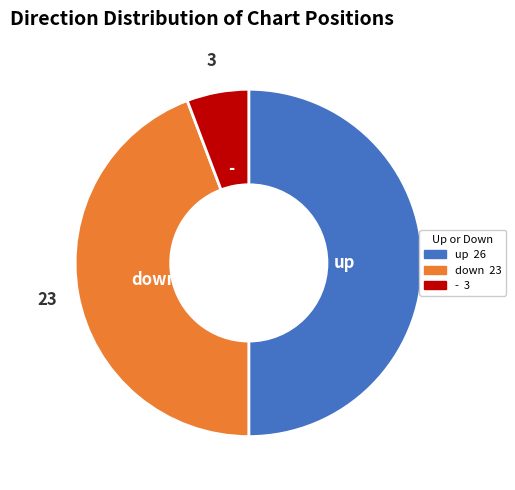

Do - and up together represent more than half of the pie?

Yes